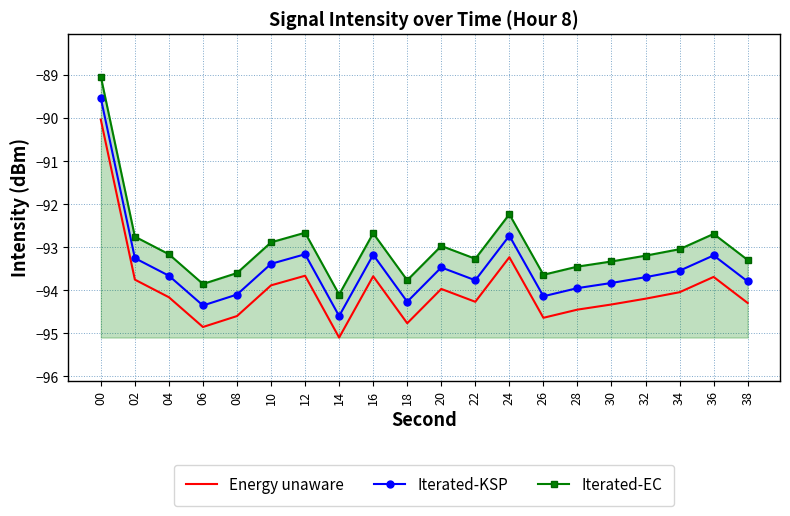

What is the difference between the maximum and minimum values in the Energy unaware series?

5.1